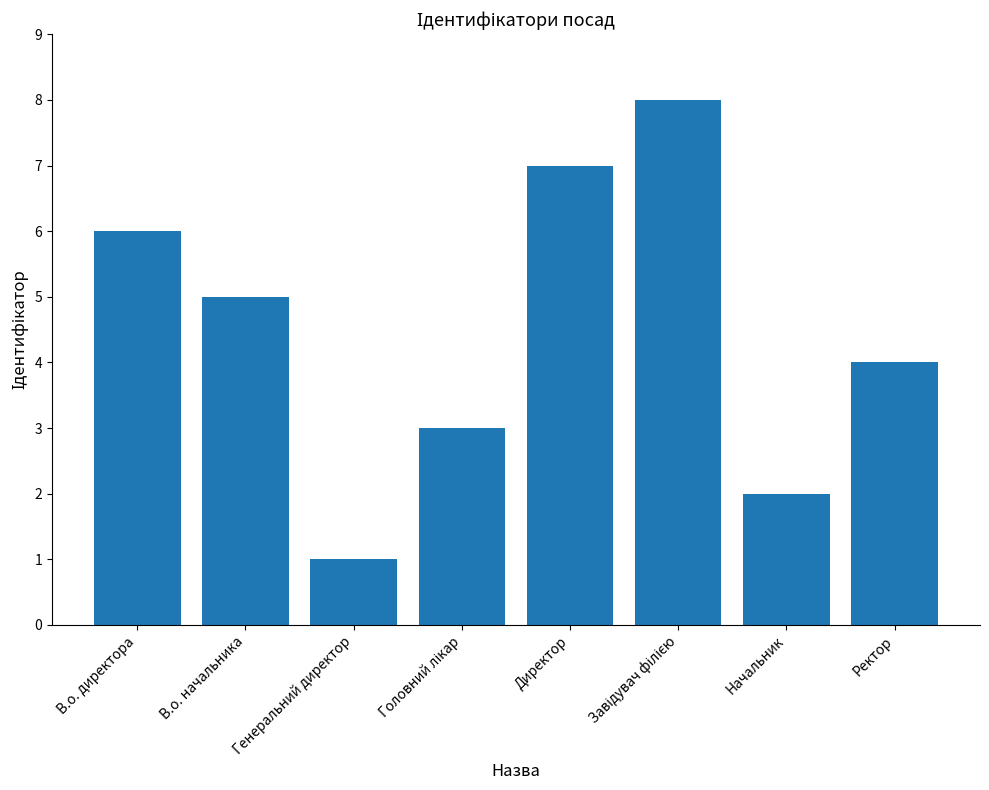

At which label is the value closest to 4?

Ректор